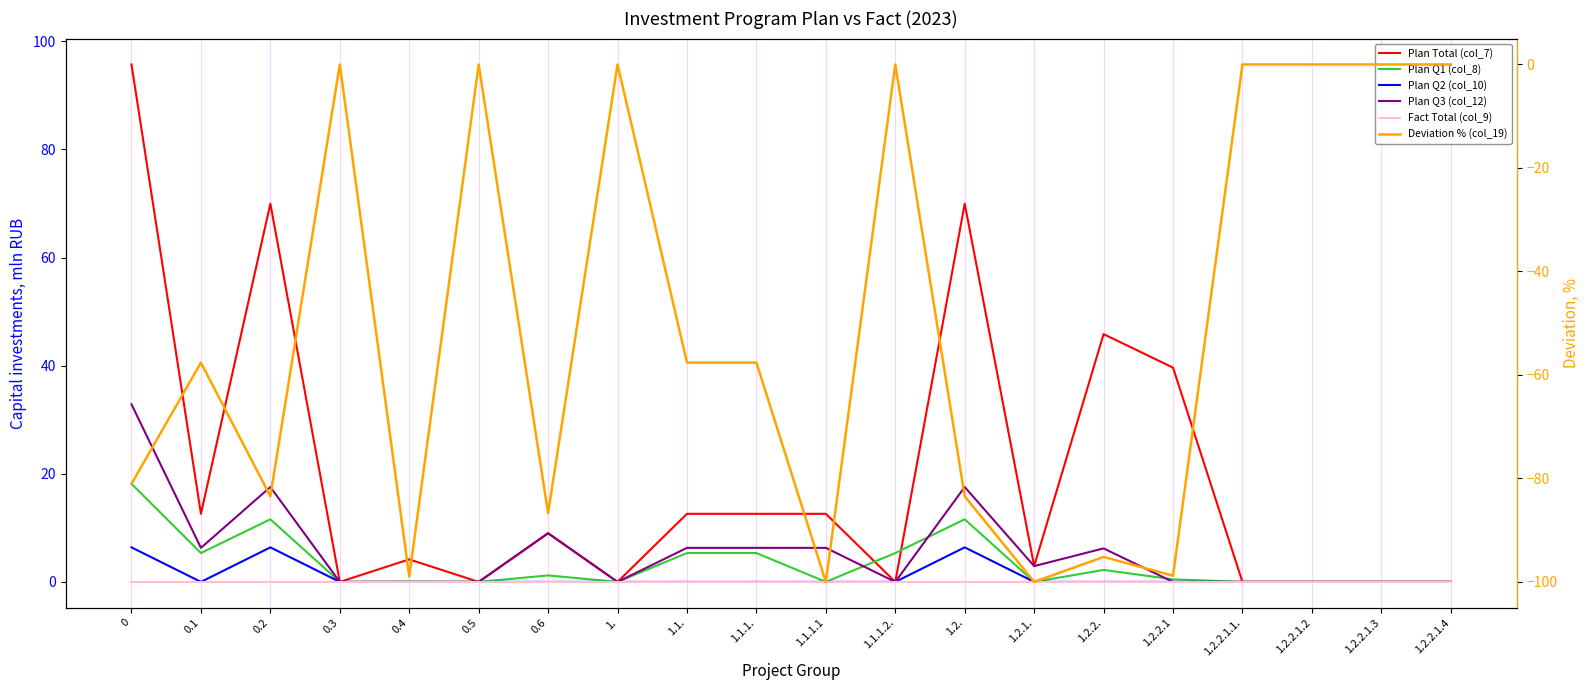

Rank the categories by Deviation % (col_19) value from lowest to highest.

1.1.1.1, 1.2.1., 0.4, 1.2.2.1, 1.2.2., 0.6, 0.2, 1.2., 0, 0.1, 1.1., 1.1.1., 0.3, 0.5, 1., 1.1.1.2., 1.2.2.1.1., 1.2.2.1.2, 1.2.2.1.3, 1.2.2.1.4